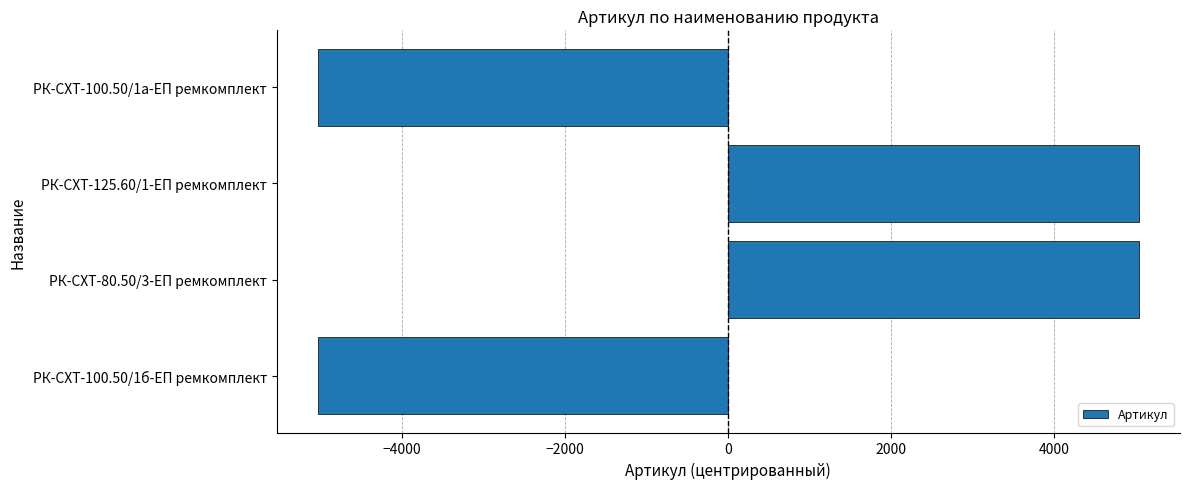

How many data points does each series have?

4